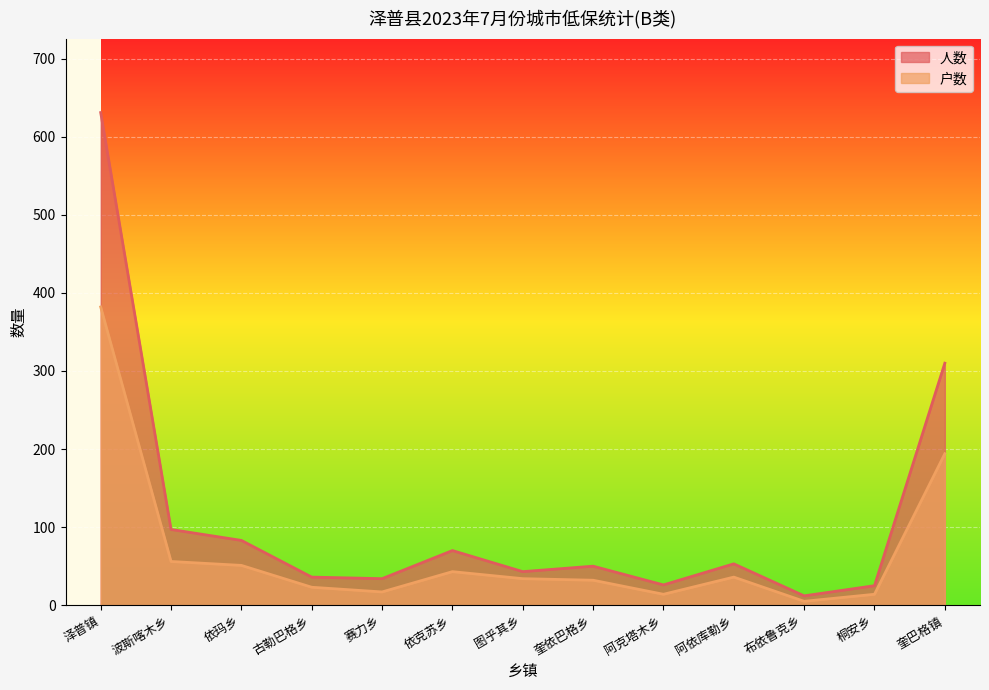

What are all the series names shown in the legend?

人数, 户数